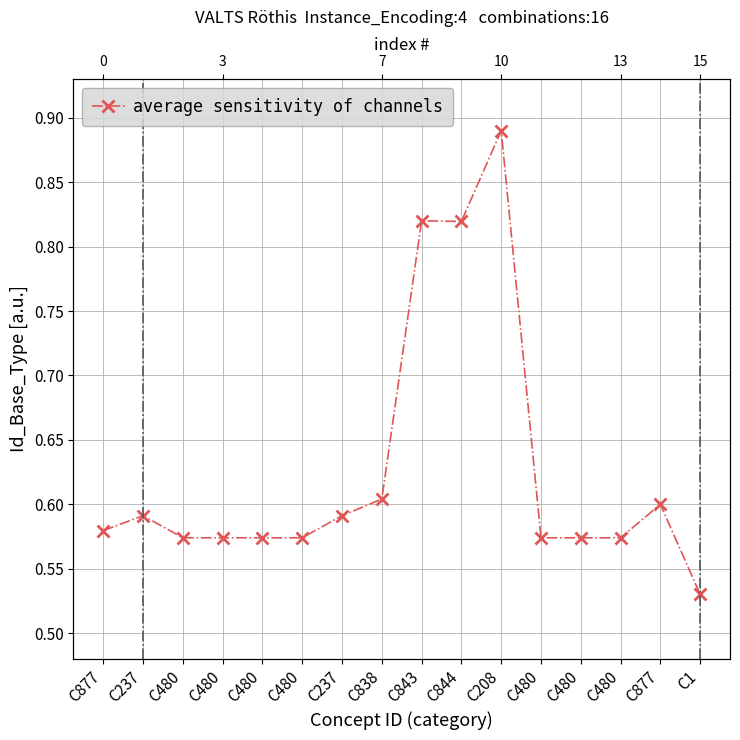

Is it true that the value at C877 is 0.1?

False